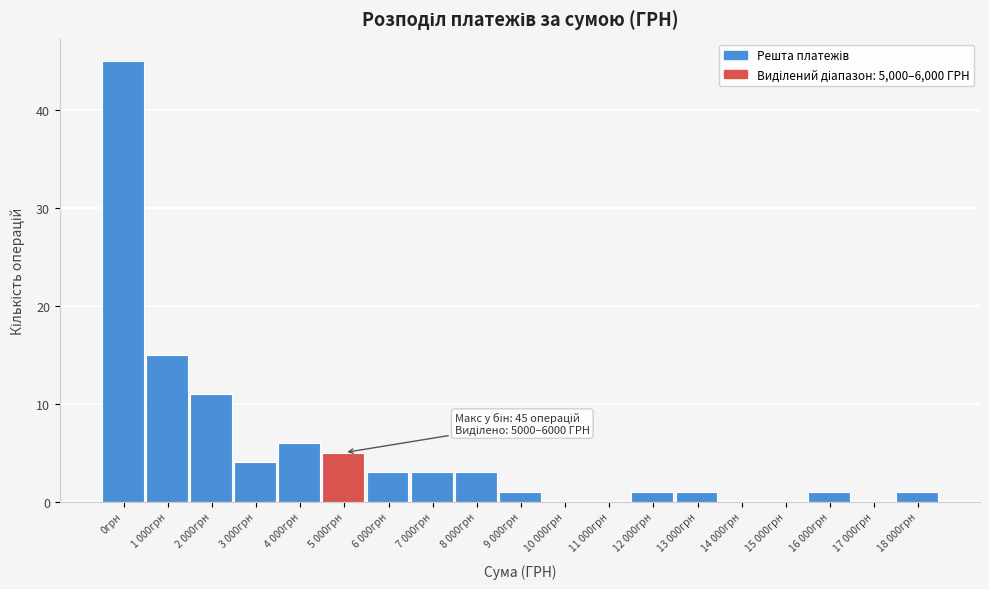

Reading right to left, transcribe all the data shown in this chart.

18 000грн=1	17 000грн=0	16 000грн=1	15 000грн=0	14 000грн=0	13 000грн=1	12 000грн=1	11 000грн=0	10 000грн=0	9 000грн=1	8 000грн=3	7 000грн=3	6 000грн=3	5 000грн=5	4 000грн=6	3 000грн=4	2 000грн=11	1 000грн=15	0грн=45